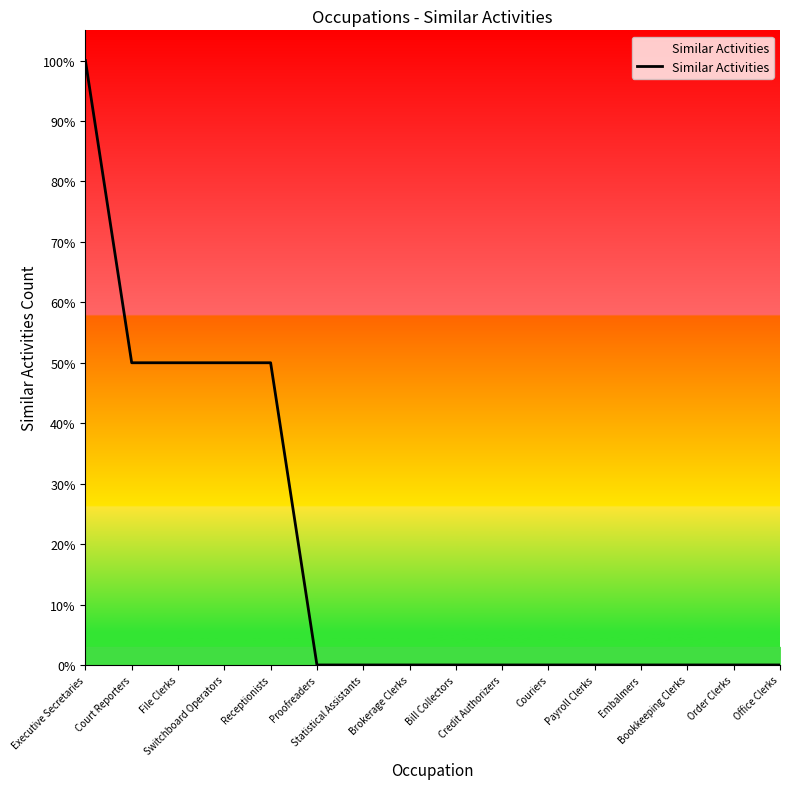

Is it true that the value at Bookkeeping Clerks is 0?

True